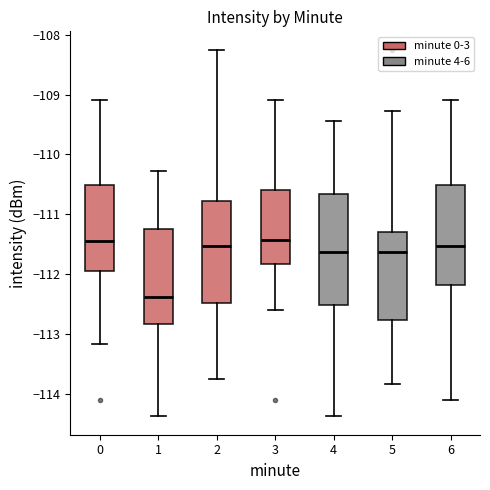

Reading left to right, transcribe this box plot: for each box, give where its median line is, the range the box spans, and where its two whiskers end, as read against the y-axis. The values are not printed on the chart, so give them approximately, as read against the axis.

0: median -111.5, box -111.9 to -110.5, whiskers -113.2 to -109.1
1: median -112.4, box -112.8 to -111.2, whiskers -114.4 to -110.3
2: median -111.5, box -112.5 to -110.8, whiskers -113.8 to -108.2
3: median -111.4, box -111.8 to -110.6, whiskers -112.6 to -109.1
4: median -111.6, box -112.5 to -110.7, whiskers -114.4 to -109.4
5: median -111.6, box -112.8 to -111.3, whiskers -113.8 to -109.3
6: median -111.5, box -112.2 to -110.5, whiskers -114.1 to -109.1